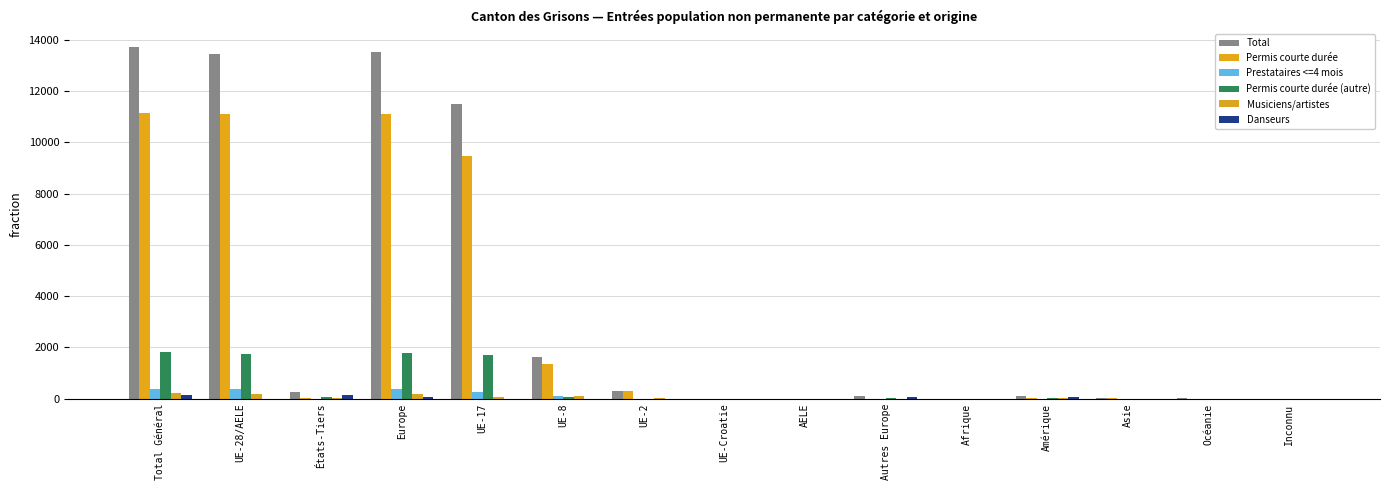

How many groups of bars are there?

15